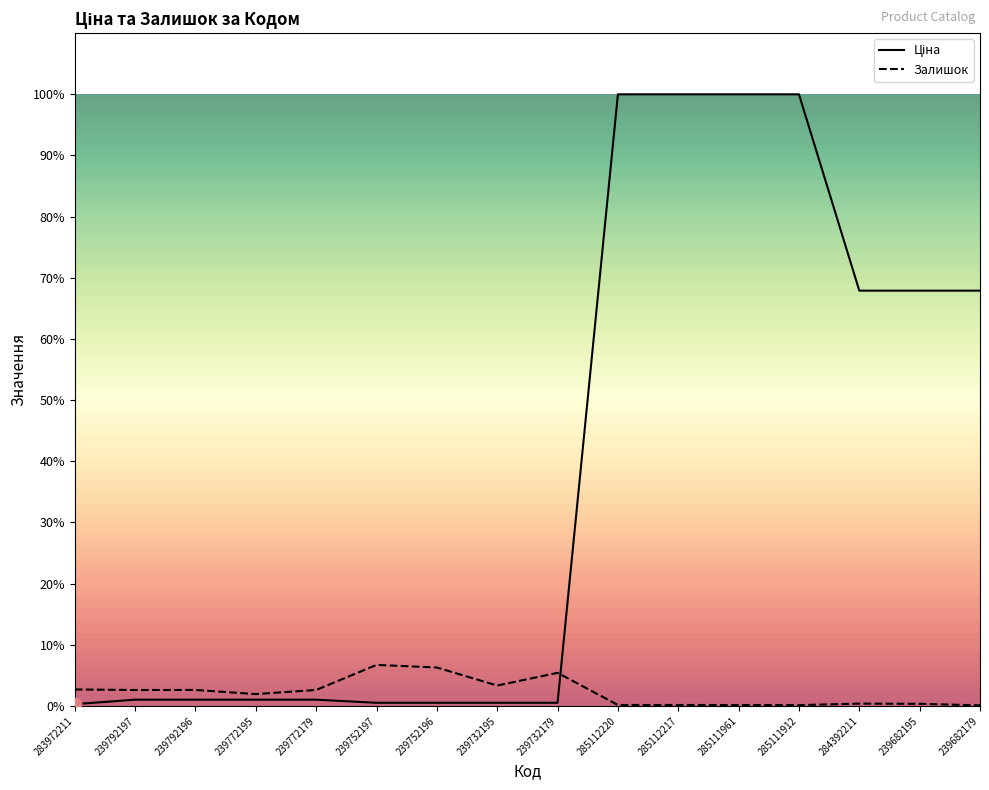

Which series has the largest Y range (max minus min)?

Ціна